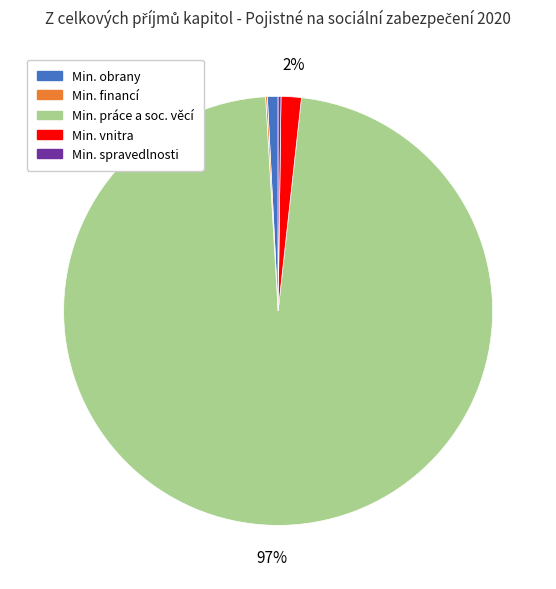

What is the largest slice in the pie chart?

Min. práce a soc. věcí